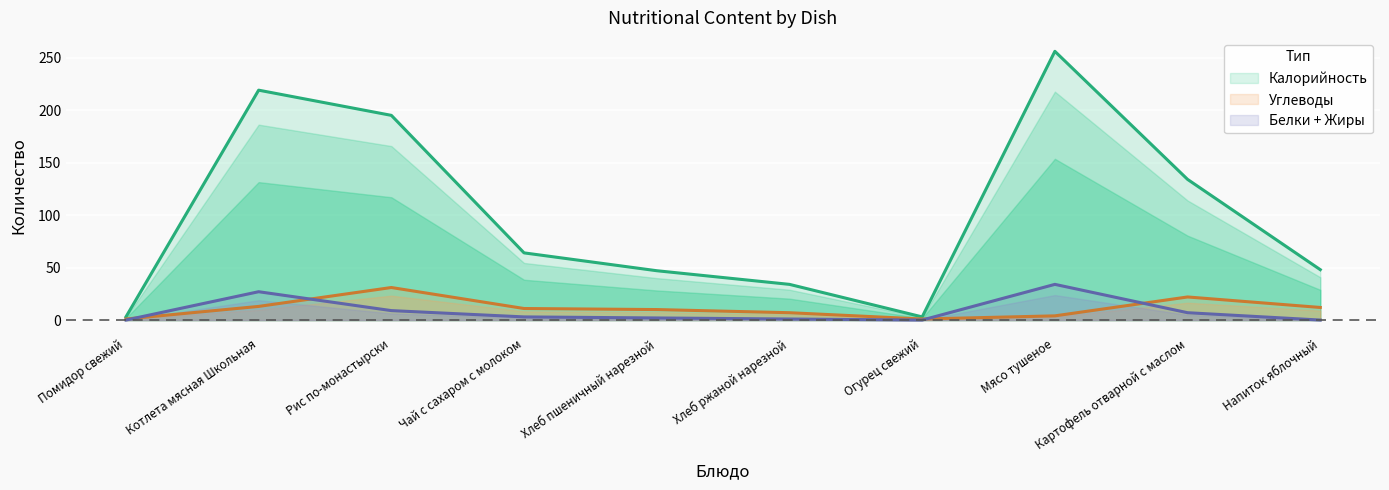

At which label does Калорийность reach its peak?

Мясо тушеное